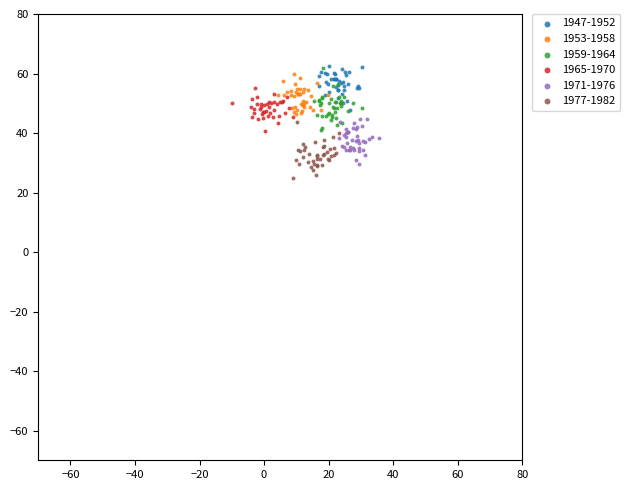

What are all the series names shown in the legend?

1947-1952, 1953-1958, 1959-1964, 1965-1970, 1971-1976, 1977-1982